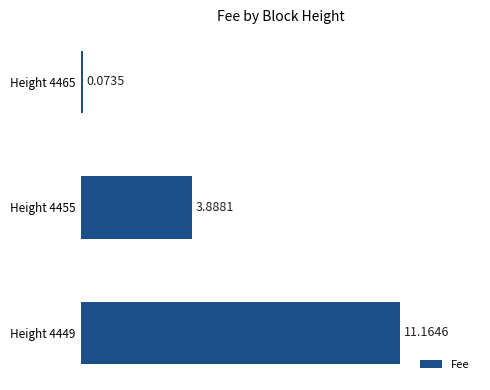

Which has a higher value, Height 4449 or Height 4465?

Height 4449